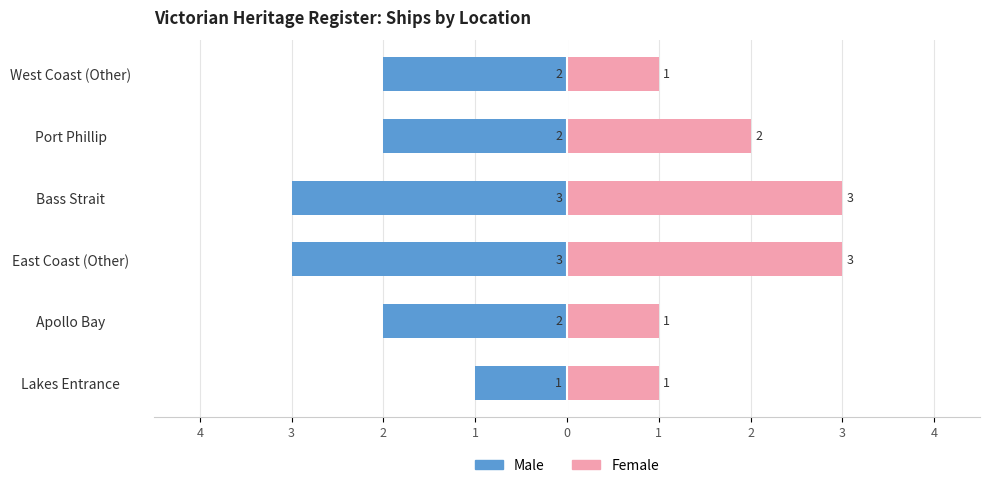

List the series in order of their peak value, highest first.

Female, Male